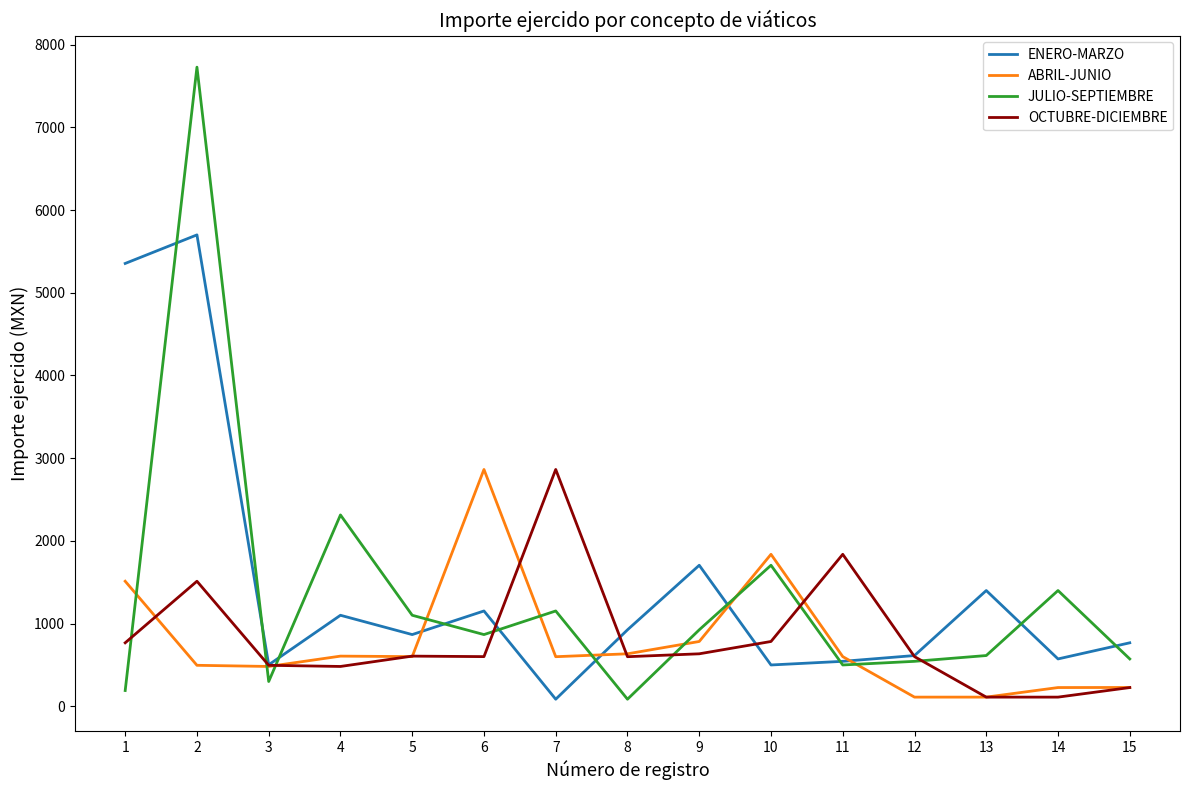

What is the sum of all ENERO-MARZO values?

21793.6